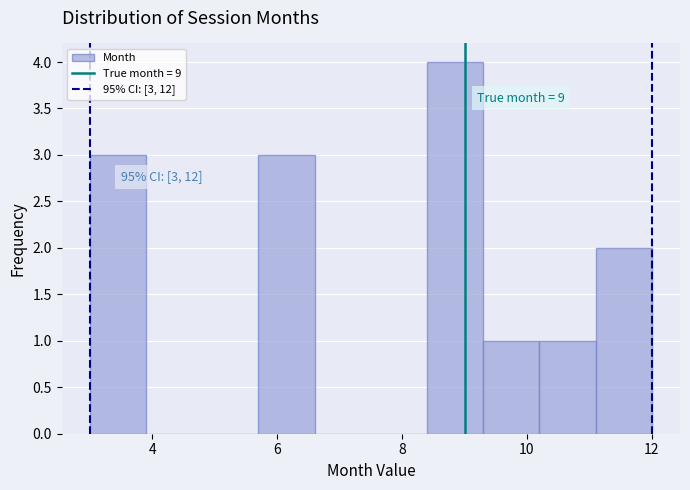

Over which range of the x-axis is the bar tallest?

8.4 to 9.3